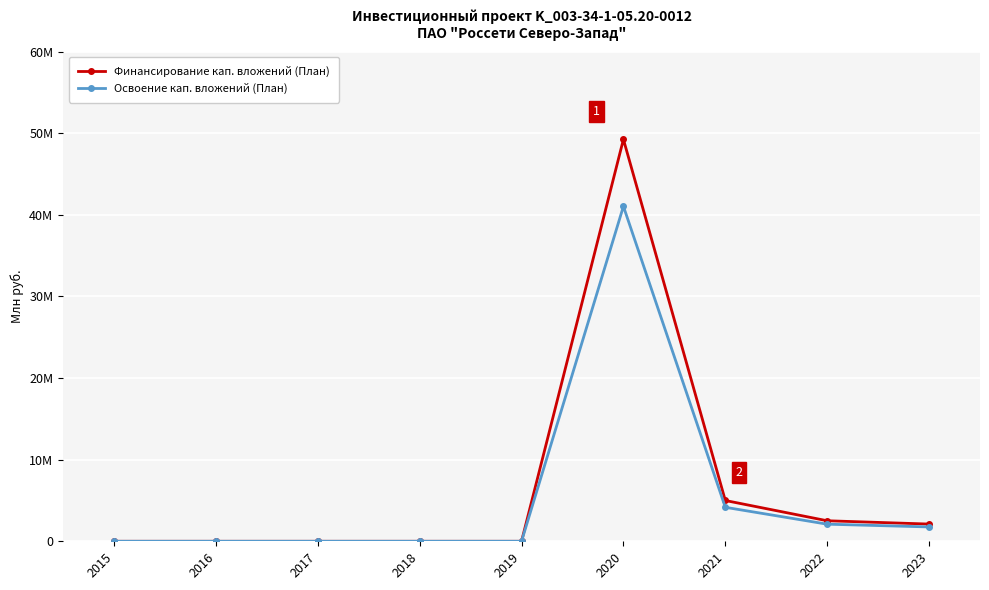

Is this an area chart (filled region under the line)?

No